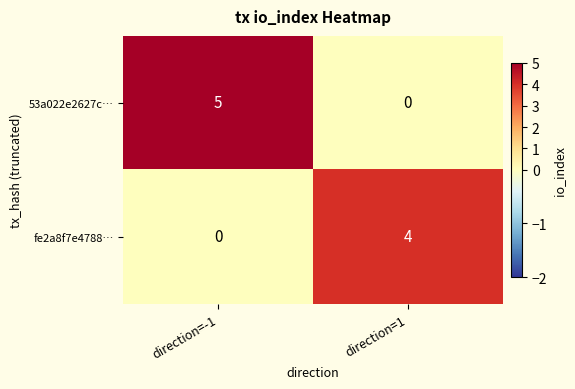

Reading left to right, list all the values displayed in this chart.

53a022e2627c…: direction=-1=5	direction=1=0
fe2a8f7e4788…: direction=-1=0	direction=1=4